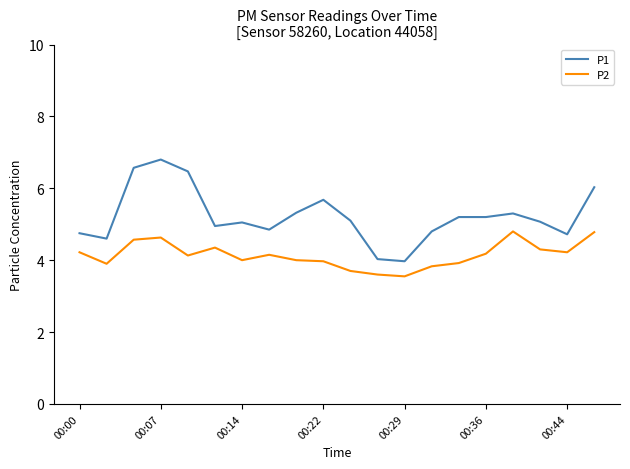

What is the sum of all P1 values?

104.5